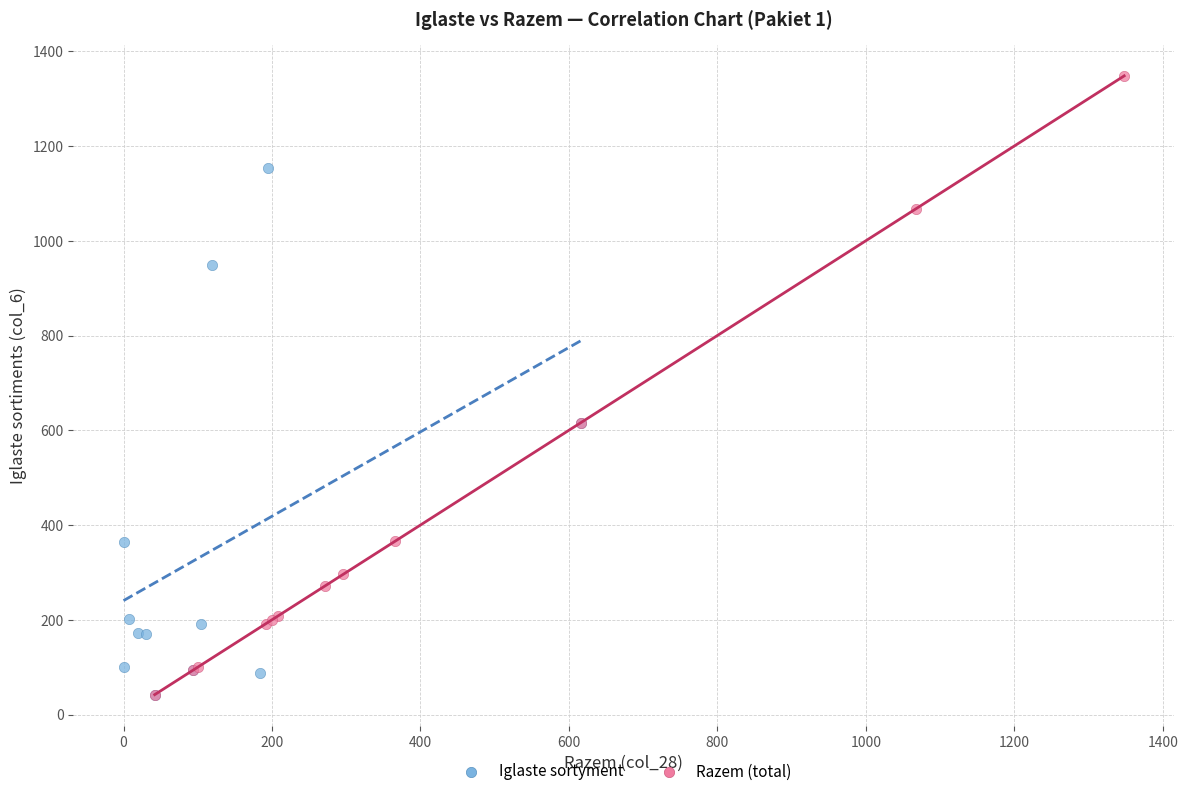

Which series reaches the maximum Y coordinate?

Razem (total)